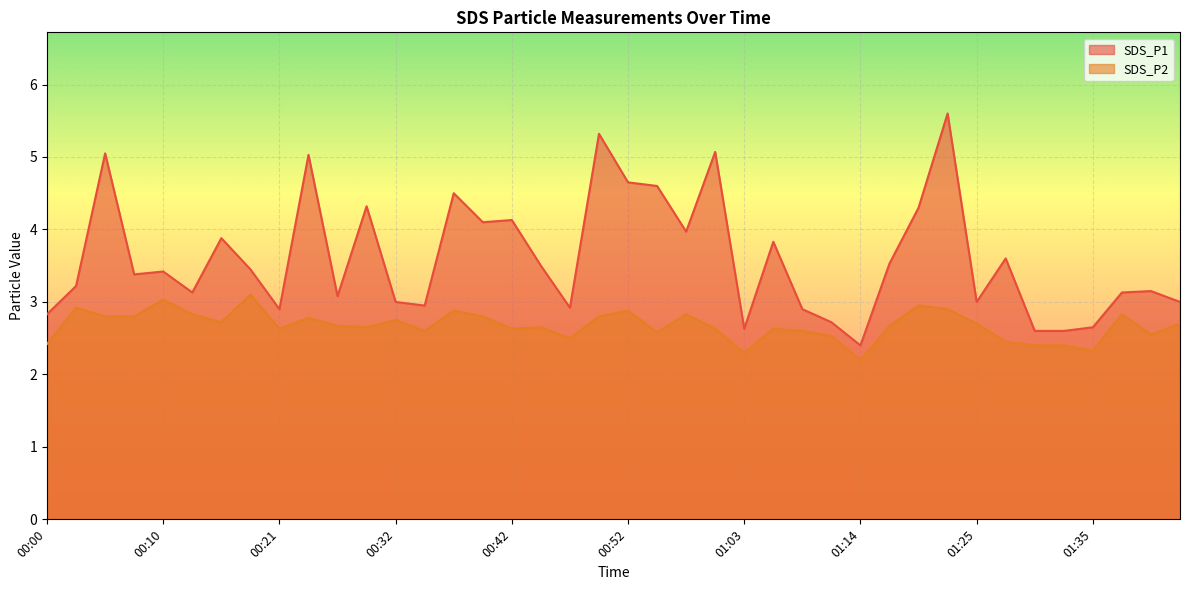

How many interior local valleys does the SDS_P1 series have?

11